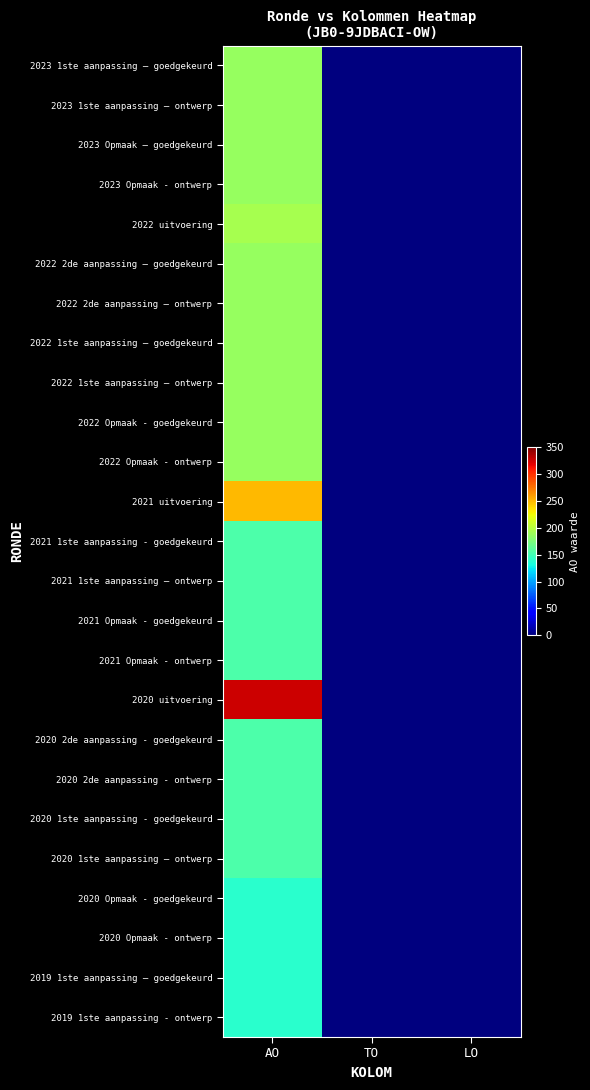

Reading left to right, extract all data points from this chart.

2023 1ste aanpassing – goedgekeurd: AO=187	TO=0	LO=0
2023 1ste aanpassing – ontwerp: AO=187	TO=0	LO=0
2023 Opmaak – goedgekeurd: AO=187	TO=0	LO=0
2023 Opmaak - ontwerp: AO=187	TO=0	LO=0
2022 uitvoering: AO=193	TO=0	LO=0
2022 2de aanpassing – goedgekeurd: AO=187	TO=0	LO=0
2022 2de aanpassing – ontwerp: AO=187	TO=0	LO=0
2022 1ste aanpassing – goedgekeurd: AO=187	TO=0	LO=0
2022 1ste aanpassing – ontwerp: AO=187	TO=0	LO=0
2022 Opmaak - goedgekeurd: AO=187	TO=0	LO=0
2022 Opmaak - ontwerp: AO=187	TO=0	LO=0
2021 uitvoering: AO=249	TO=0	LO=0
2021 1ste aanpassing - goedgekeurd: AO=155	TO=0	LO=0
2021 1ste aanpassing – ontwerp: AO=155	TO=0	LO=0
2021 Opmaak - goedgekeurd: AO=155	TO=0	LO=0
2021 Opmaak - ontwerp: AO=155	TO=0	LO=0
2020 uitvoering: AO=326	TO=0	LO=0
2020 2de aanpassing - goedgekeurd: AO=155	TO=0	LO=0
2020 2de aanpassing - ontwerp: AO=155	TO=0	LO=0
2020 1ste aanpassing - goedgekeurd: AO=155	TO=0	LO=0
2020 1ste aanpassing – ontwerp: AO=155	TO=0	LO=0
2020 Opmaak - goedgekeurd: AO=140	TO=0	LO=0
2020 Opmaak - ontwerp: AO=140	TO=0	LO=0
2019 1ste aanpassing – goedgekeurd: AO=140	TO=0	LO=0
2019 1ste aanpassing - ontwerp: AO=140	TO=0	LO=0